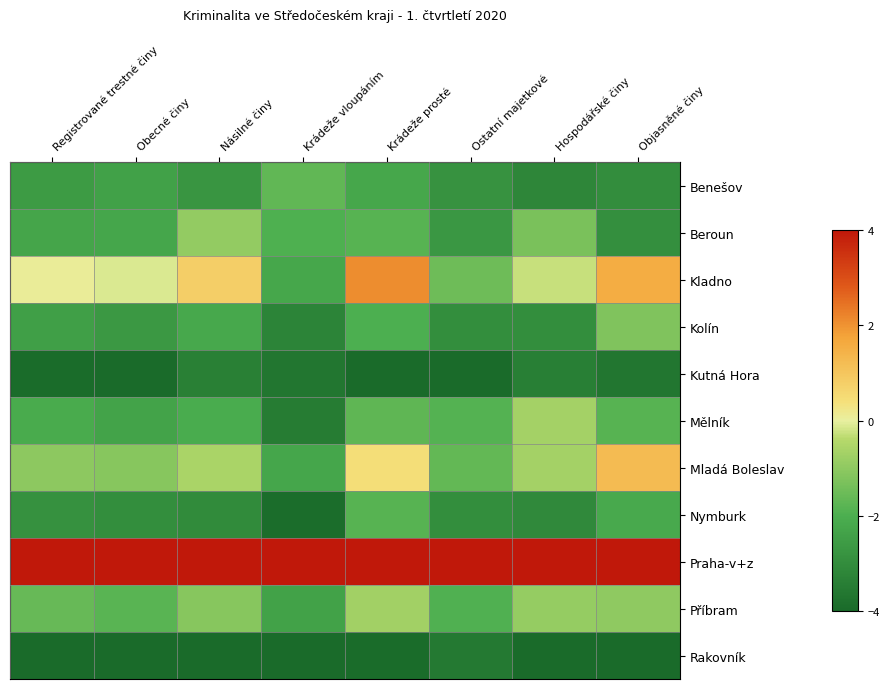

Which series has the widest spread of values?

Kladno